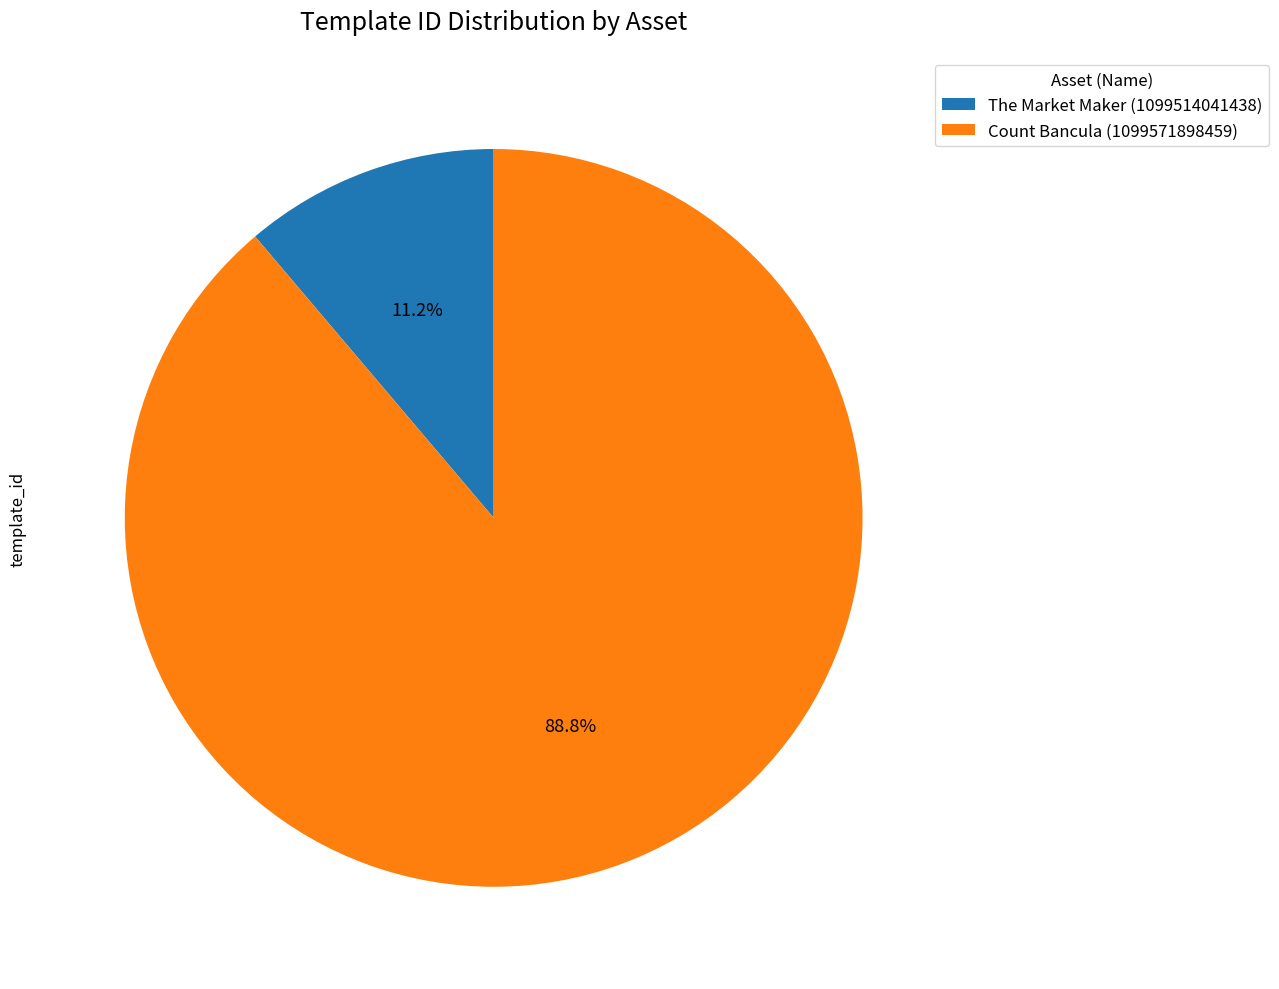

What percentage is the The Market Maker (1099514041438) slice, to the nearest percent?

11%